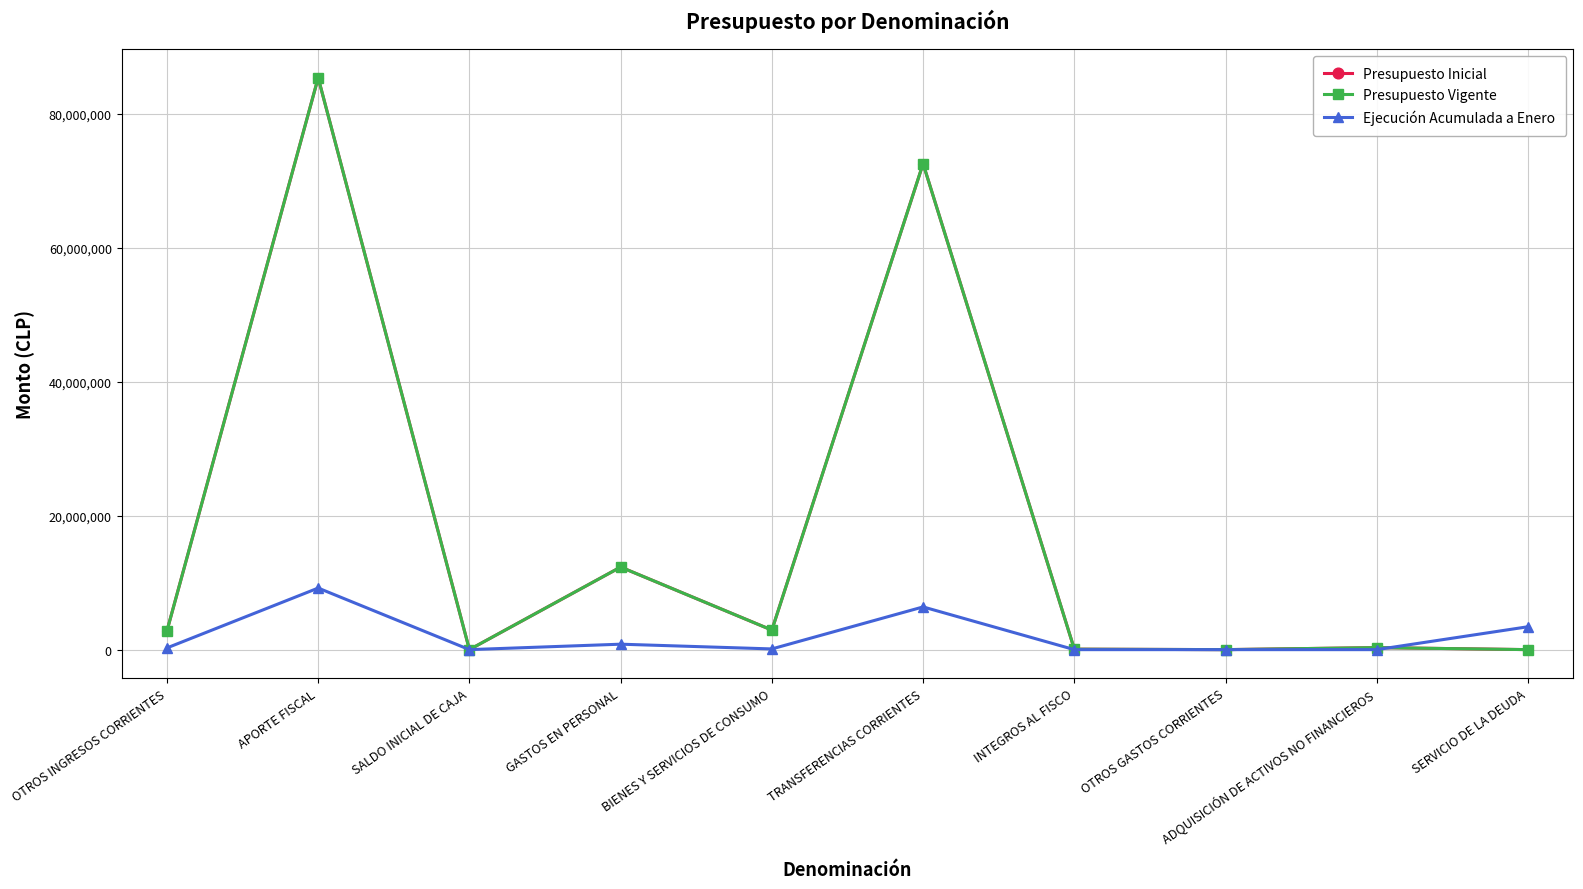

True or false: Presupuesto Inicial has a value of 6 at SERVICIO DE LA DEUDA.

False